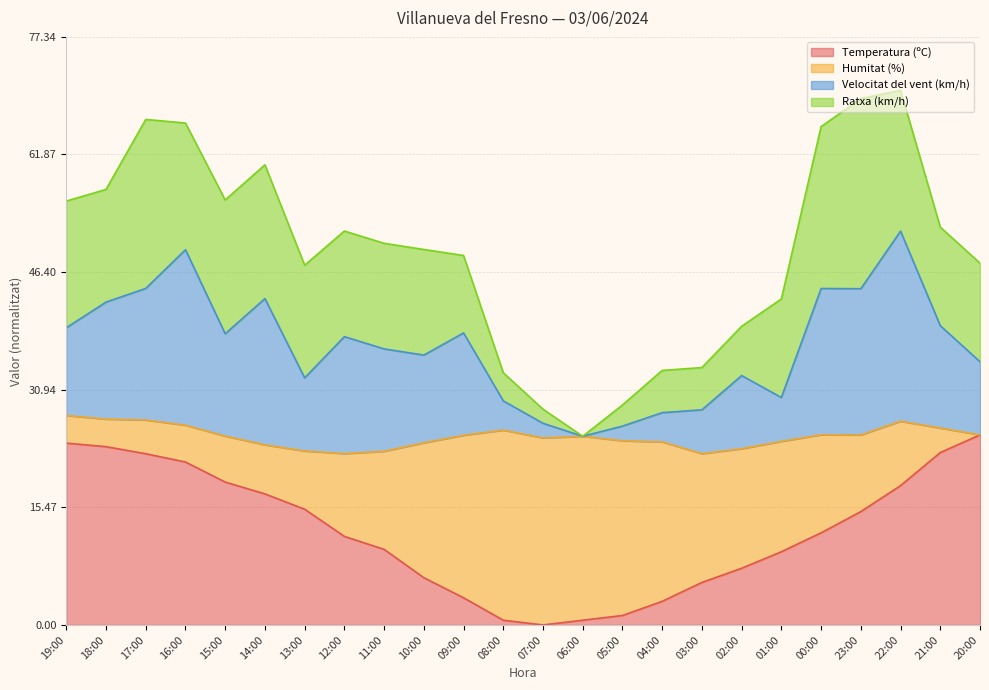

What is the total value across all series at 18:00?

57.3